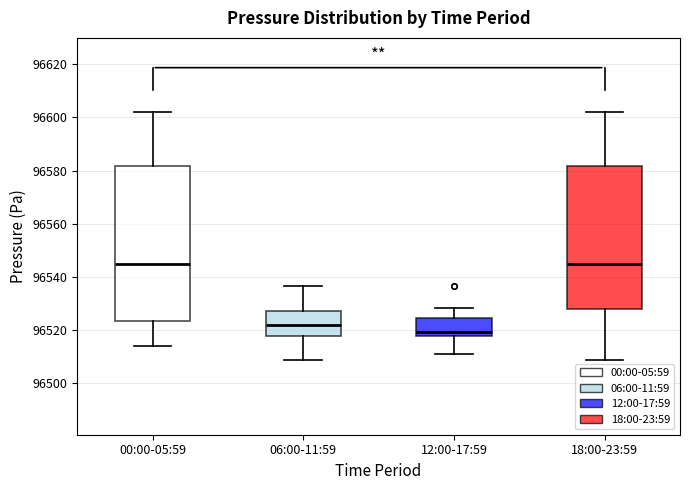

Reading left to right, transcribe this box plot: for each box, give where its median line is, the range the box spans, and where its two whiskers end, as read against the y-axis. The values are not printed on the chart, so give them approximately, as read against the axis.

00:00-05:59: median 96546, box 96524 to 96582, whiskers 96514 to 96602
06:00-11:59: median 96522, box 96518 to 96528, whiskers 96508 to 96536
12:00-17:59: median 96520, box 96518 to 96524, whiskers 96510 to 96528
18:00-23:59: median 96546, box 96528 to 96582, whiskers 96508 to 96602